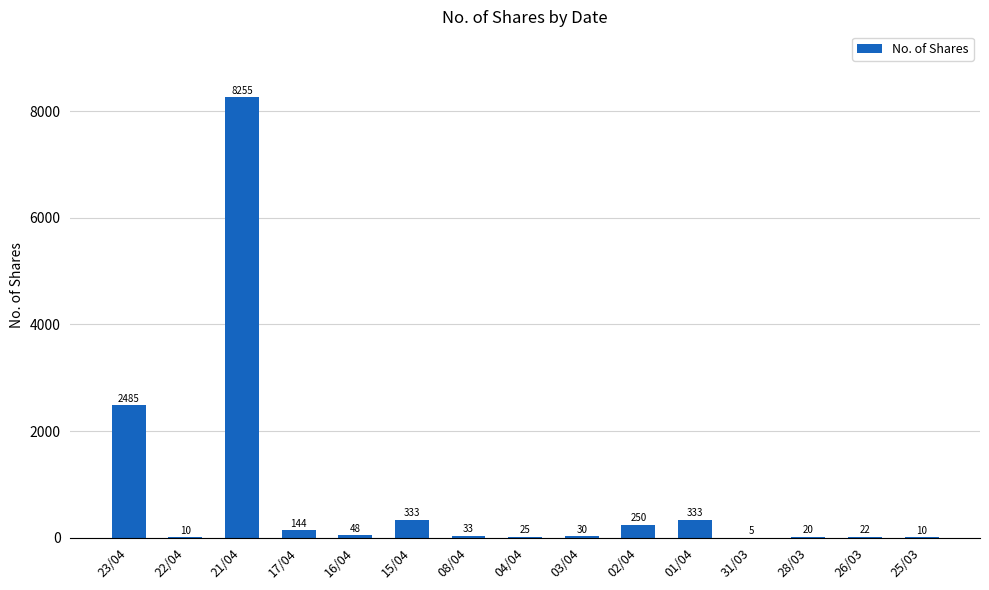

The chart shows a value of 10 at 25/03. True or false?

True